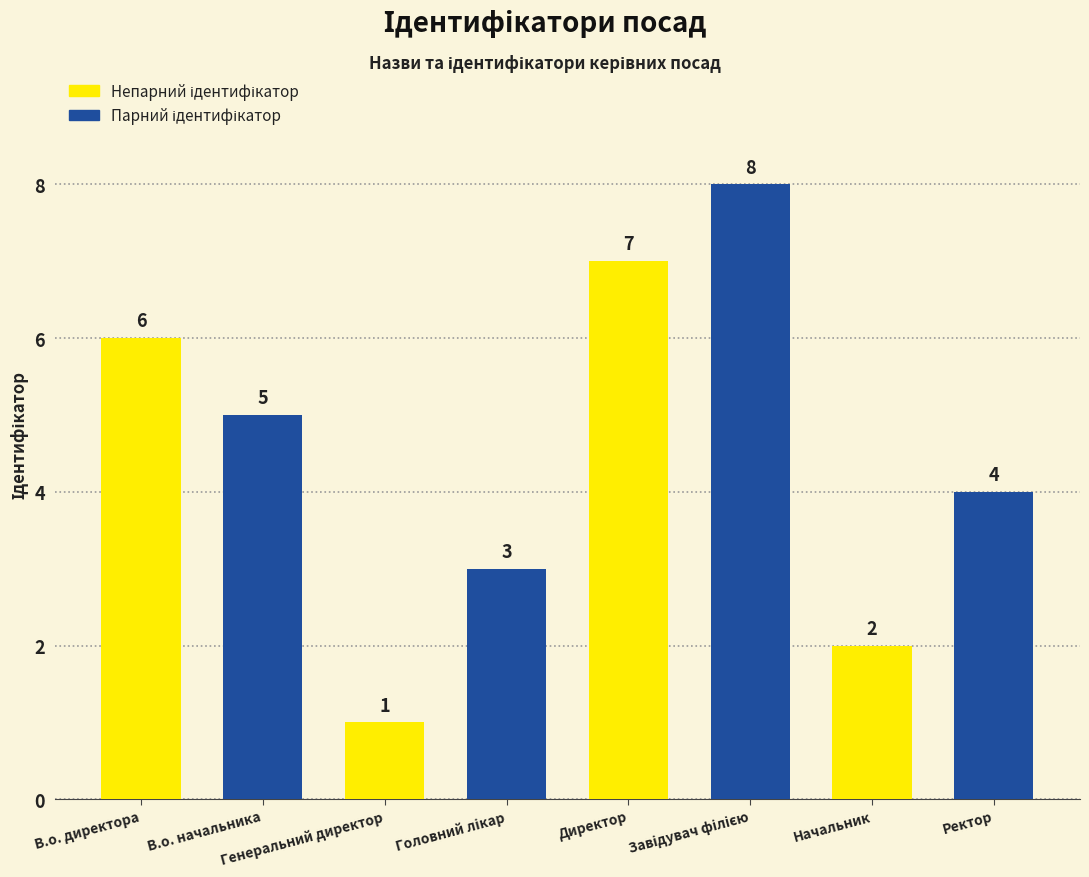

Which label corresponds to the smallest value in the chart?

Генеральний директор